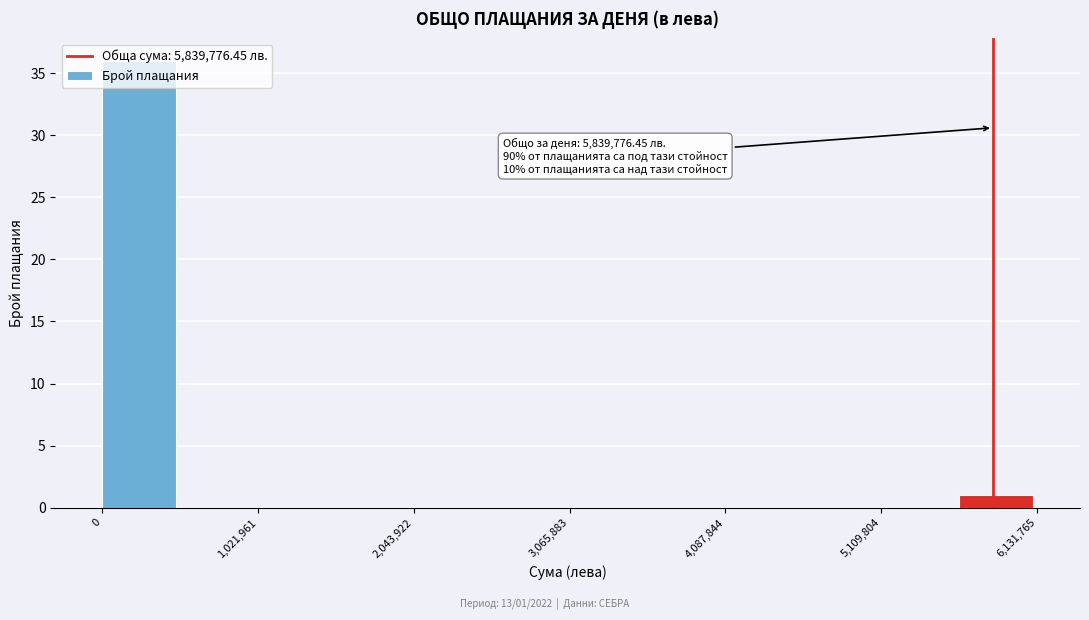

Around what value on the x-axis is the tallest bar? Give the approximate position of its centre, as read against the axis.

200000